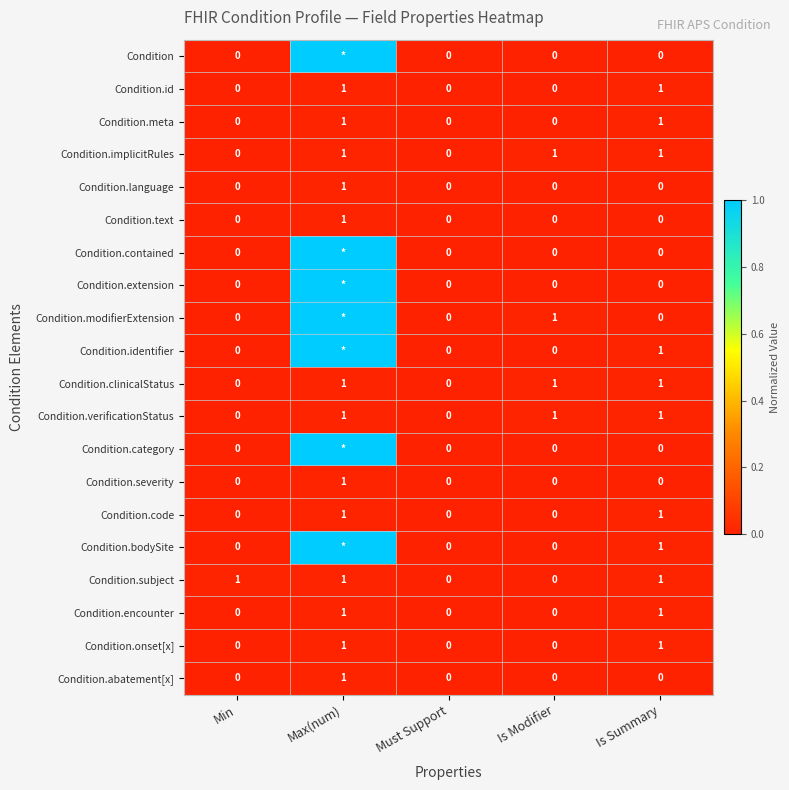

What is the difference between the highest and lowest values at Is Summary?

1.0